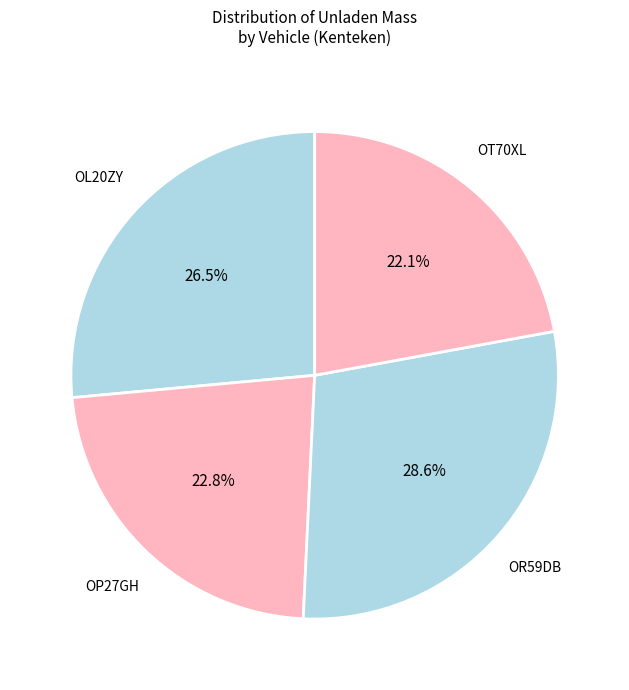

Is it true that OR59DB is 29% of the pie?

True